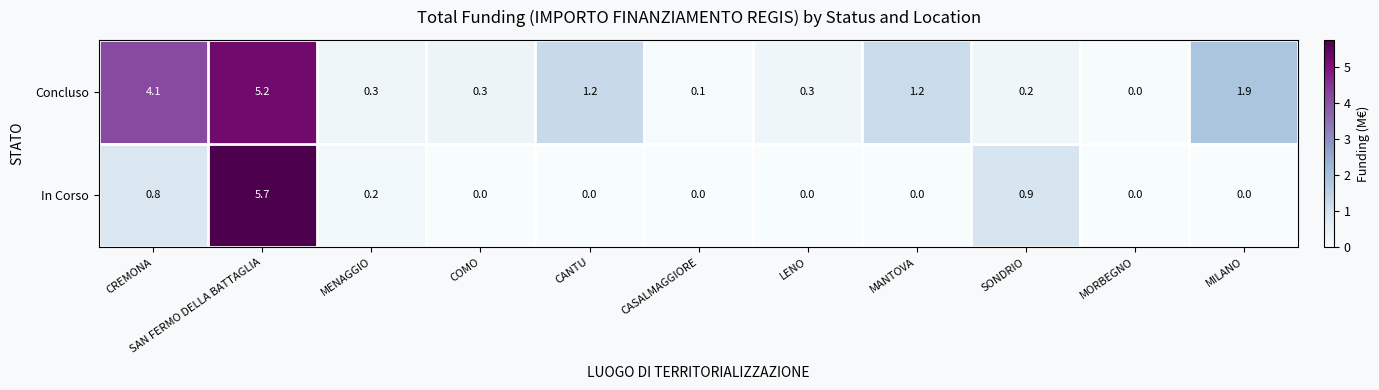

Between CANTU and MORBEGNO, which series saw the biggest shift?

Concluso